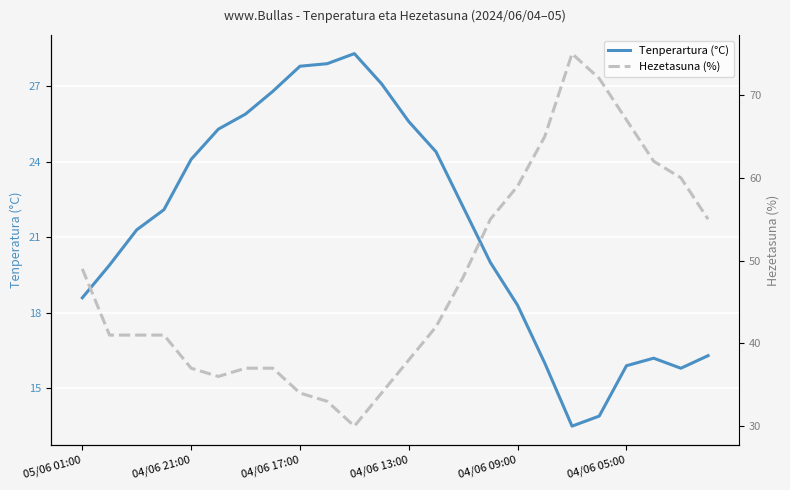

The Tenperartura (°C) series shows 27.1 at 11. True or false?

True